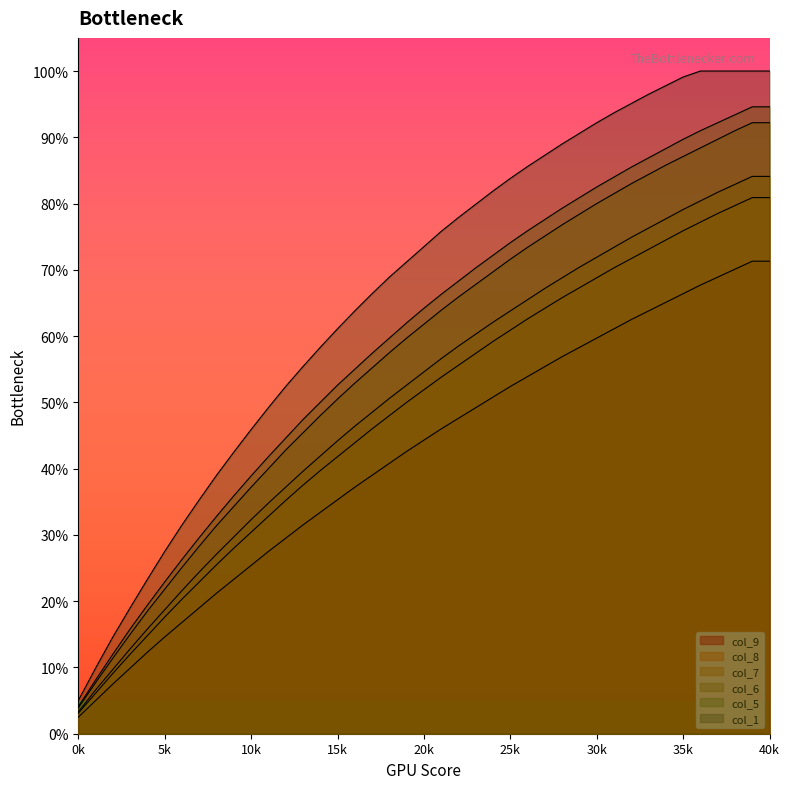

True or false: col_1 and col_6 intersect in this chart.

False